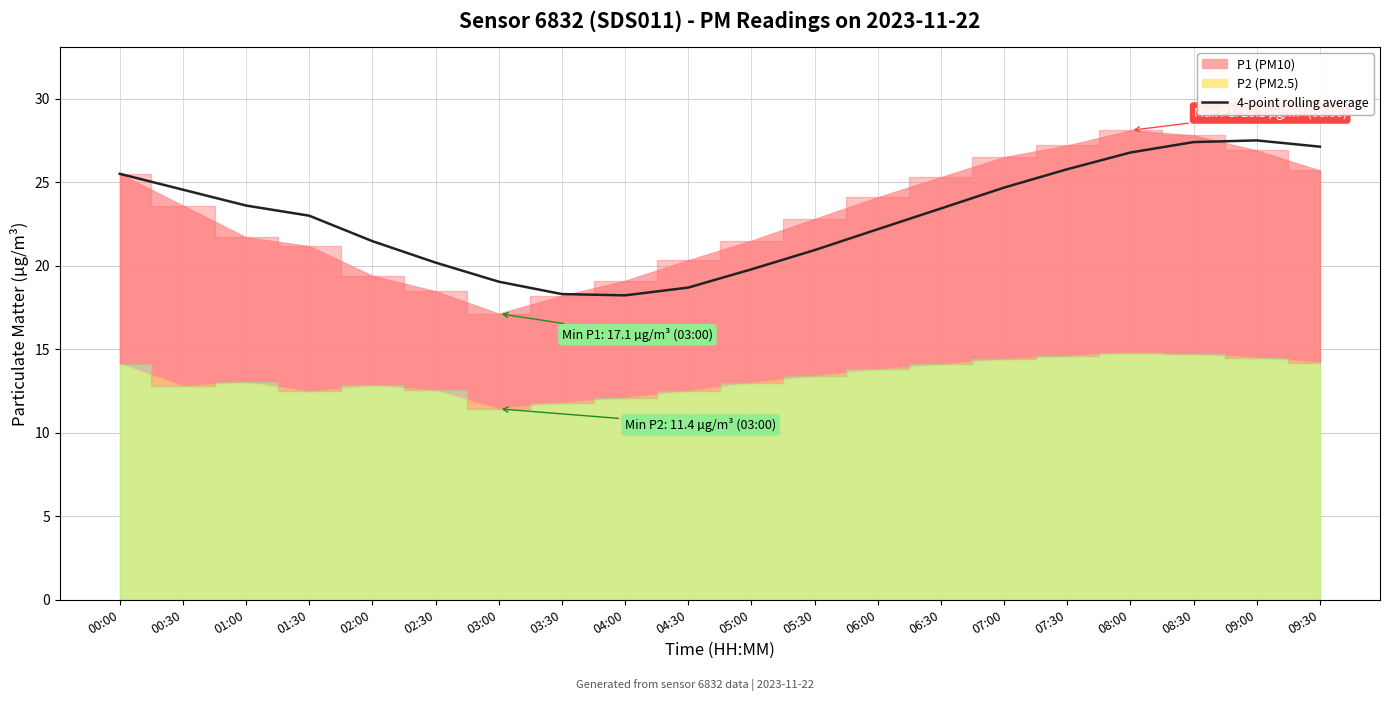

Reading right to left, transcribe all the data shown in this chart.

27.1	27.5	27.4	26.8	25.8	24.7	23.4	22.2	20.9	19.8	18.7	18.2	18.3	19.0	20.2	21.5	23.0	23.6	24.6	25.5